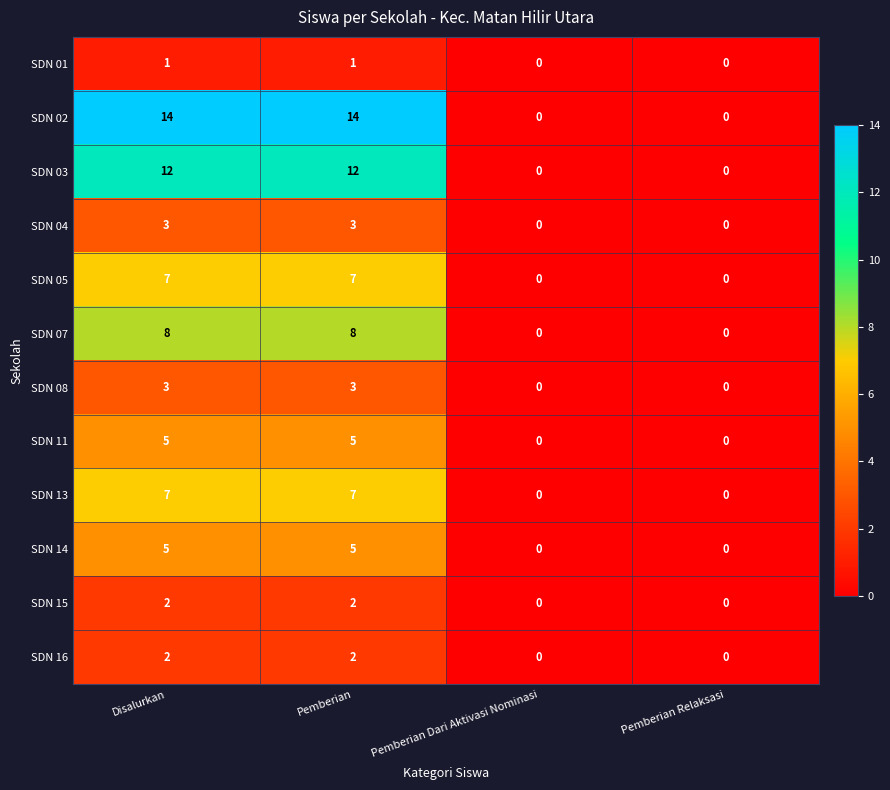

How many SDN 07 values are between 0 and 8?

4